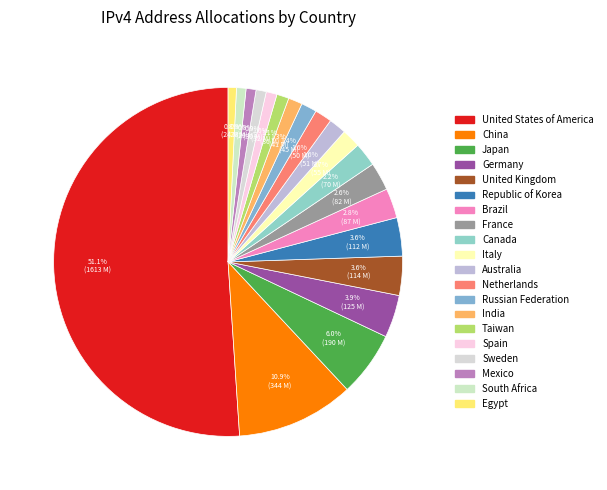

Which slice is the largest?

United States of America